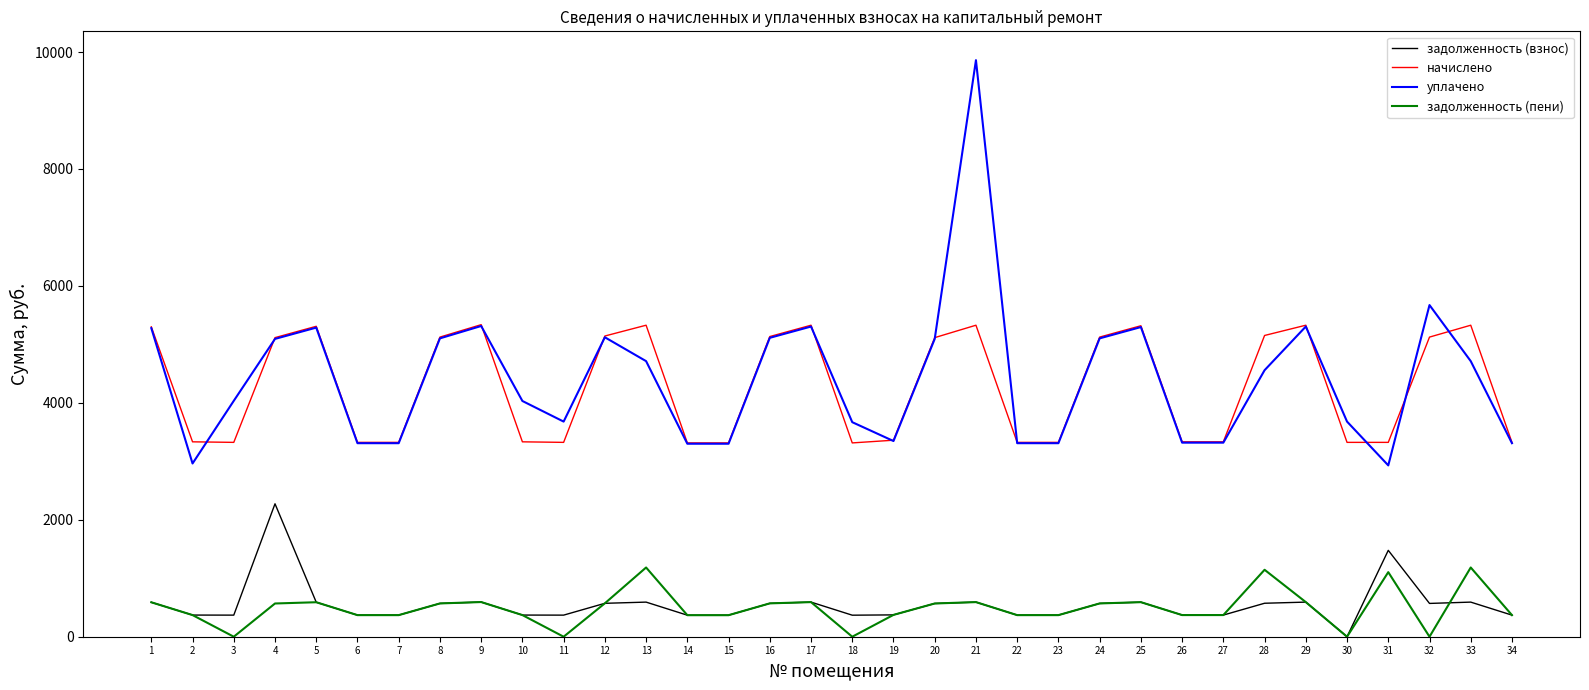

How many values in the задолженность (взнос) series are below 569?

17